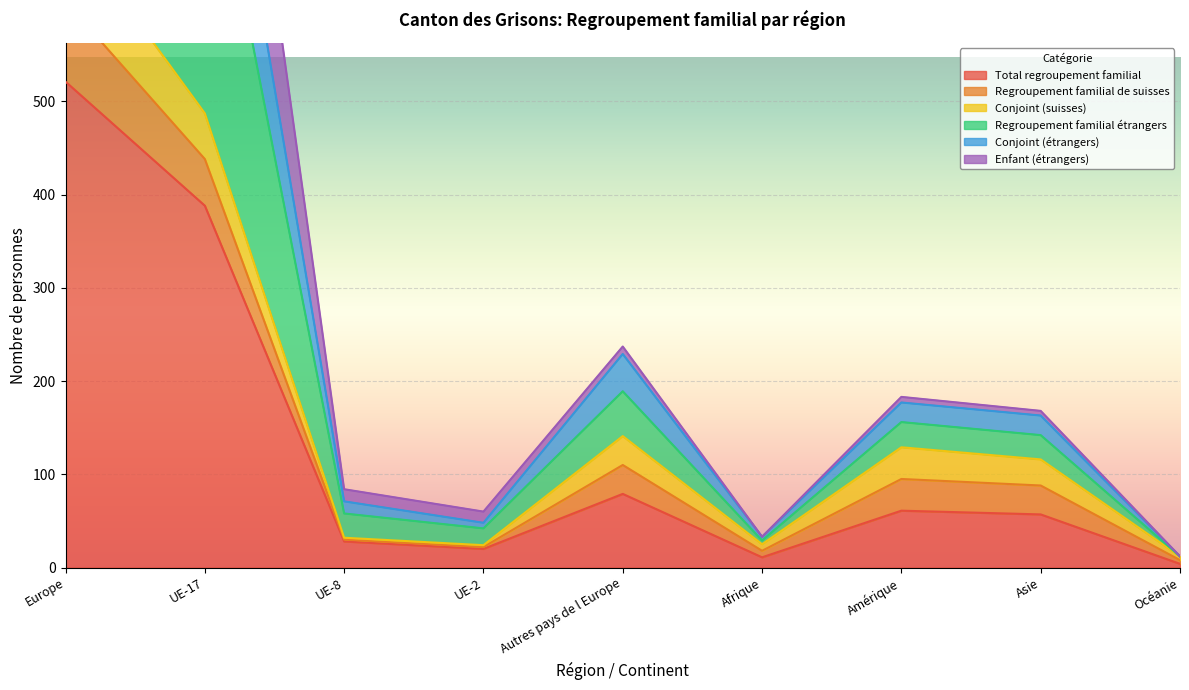

What is the sum of all Enfant (étrangers) values?

2580